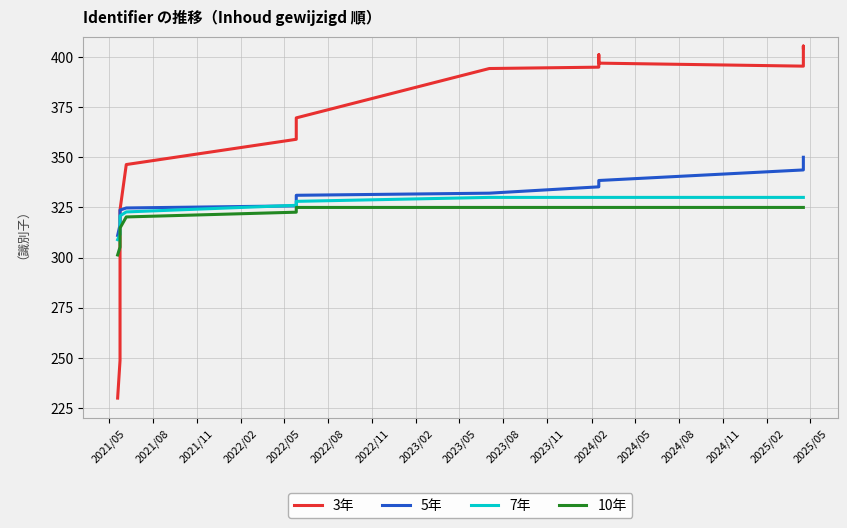

What is the label of the 3rd point from the left?

2021/11